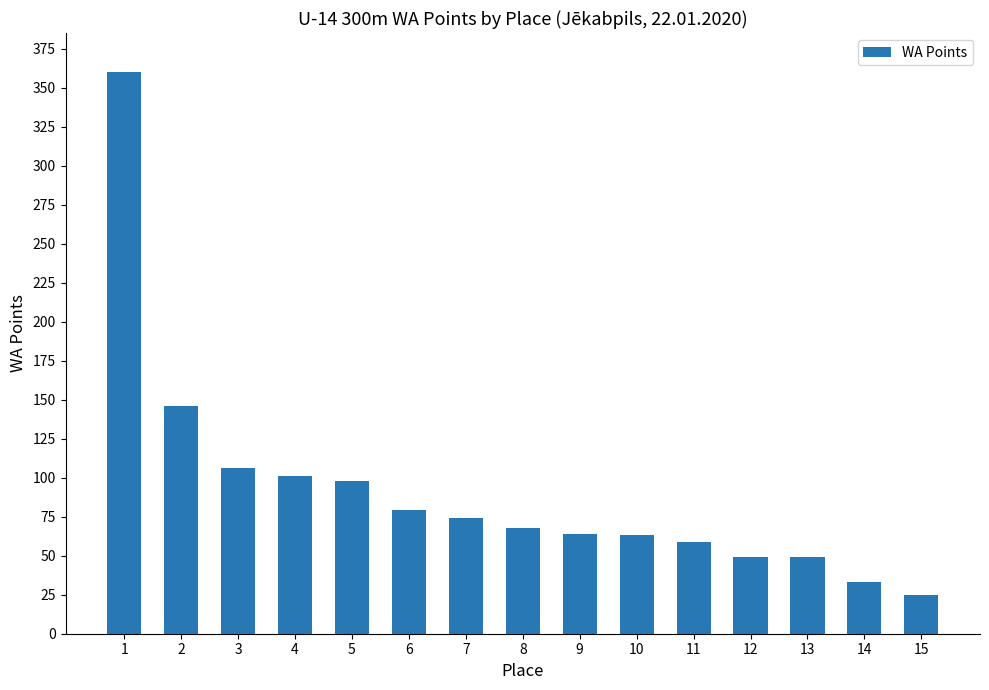

How many categories are shown in the chart?

15